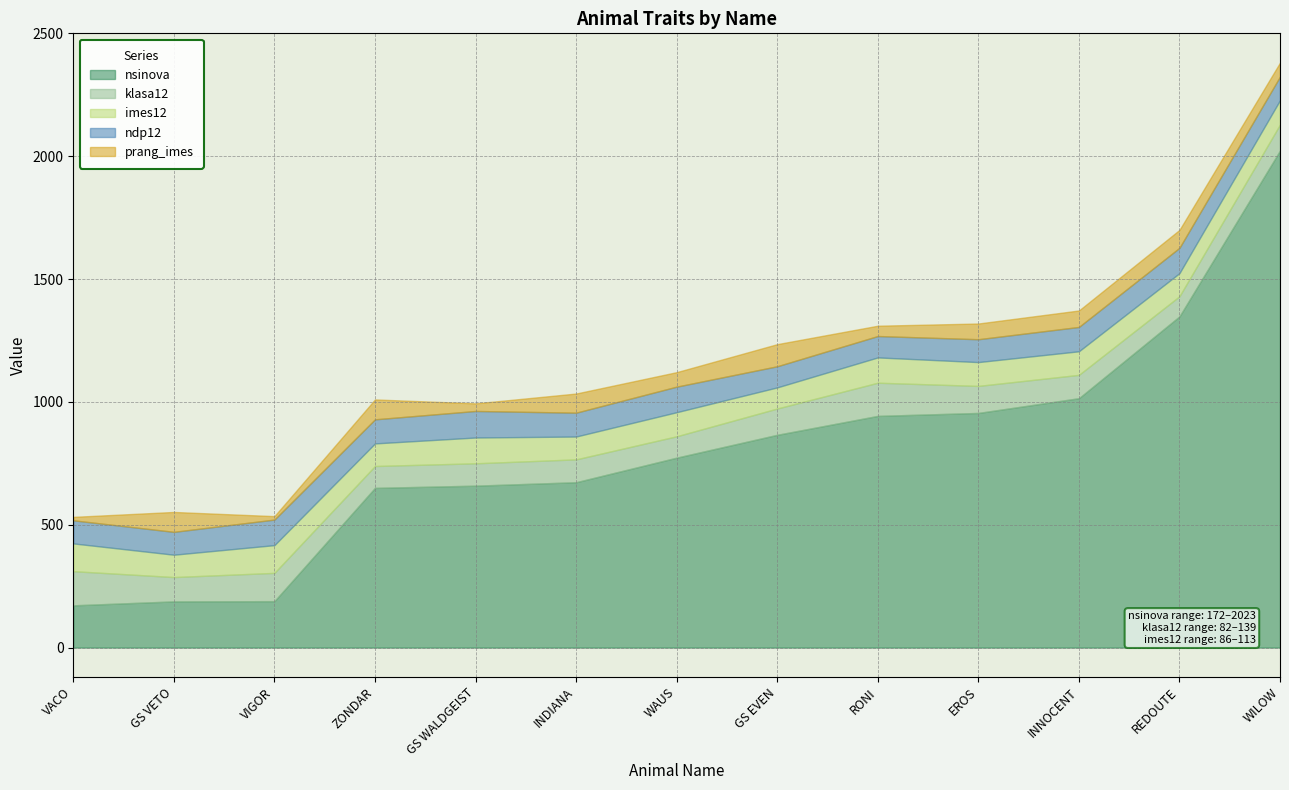

How many interior local peaks does the ndp12 series have?

4